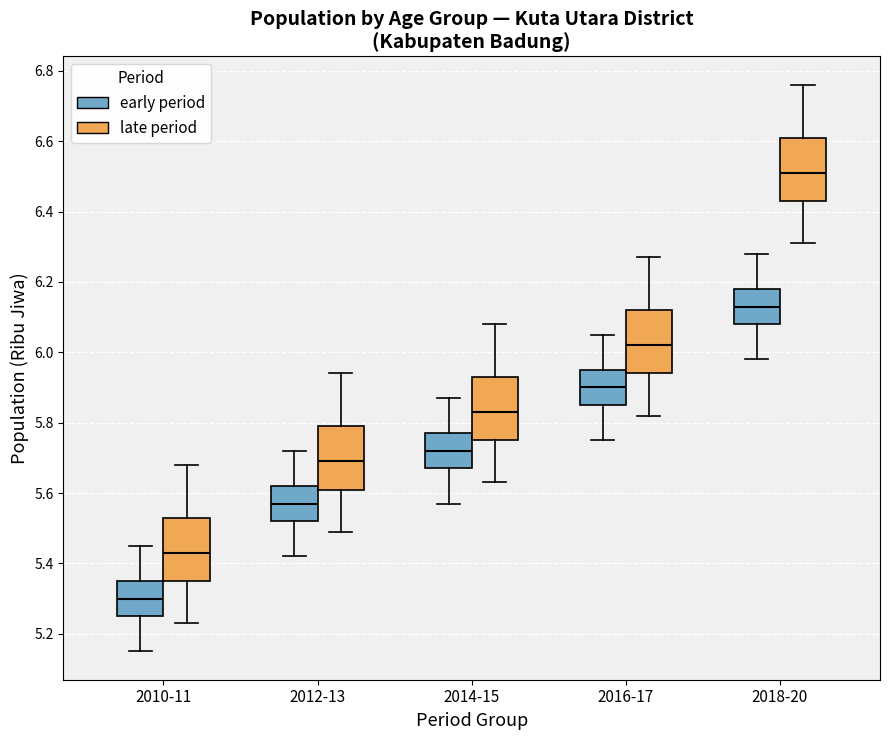

Reading left to right, transcribe this box plot: for each box, give where its median line is, the range the box spans, and where its two whiskers end, as read against the y-axis. The values are not printed on the chart, so give them approximately, as read against the axis.

2010-11 (early period): median 5.30, box 5.26 to 5.36, whiskers 5.16 to 5.46
2010-11 (late period): median 5.44, box 5.36 to 5.54, whiskers 5.24 to 5.68
2012-13 (early period): median 5.58, box 5.52 to 5.62, whiskers 5.42 to 5.72
2012-13 (late period): median 5.70, box 5.62 to 5.80, whiskers 5.50 to 5.94
2014-15 (early period): median 5.72, box 5.68 to 5.78, whiskers 5.58 to 5.88
2014-15 (late period): median 5.84, box 5.76 to 5.94, whiskers 5.64 to 6.08
2016-17 (early period): median 5.90, box 5.86 to 5.96, whiskers 5.76 to 6.06
2016-17 (late period): median 6.02, box 5.94 to 6.12, whiskers 5.82 to 6.28
2018-20 (early period): median 6.14, box 6.08 to 6.18, whiskers 5.98 to 6.28
2018-20 (late period): median 6.52, box 6.44 to 6.62, whiskers 6.32 to 6.76